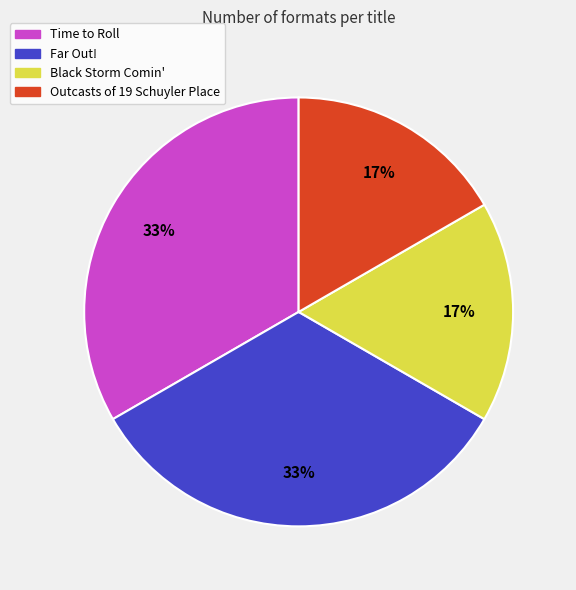

Approximately how many times larger is the value at Far Out! compared to Time to Roll?

1.0